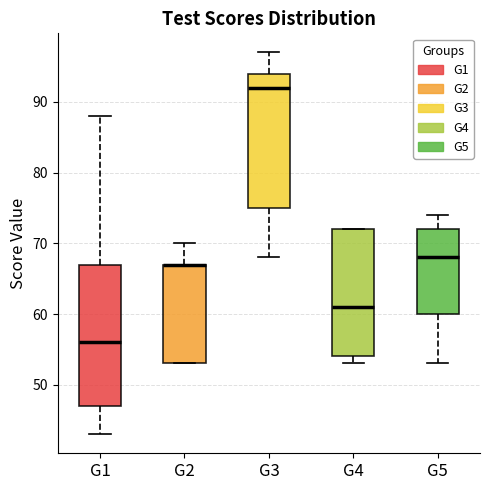

Comparing the boxes themselves (not the whiskers), which one is the tallest?

G1